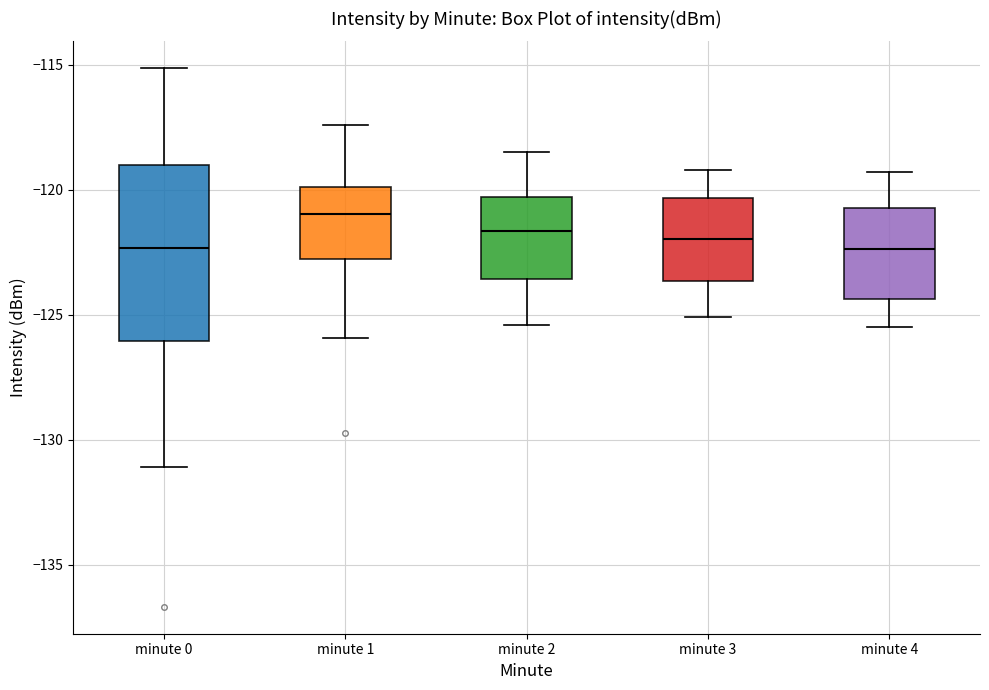

Reading left to right, read every box against the y-axis: the position of its median line, the range the box covers, and the ends of its whiskers. The values are not printed on the chart, so give them approximately, as read against the axis.

minute 0: median -122.5, box -126.0 to -119.0, whiskers -131.0 to -115.0
minute 1: median -121.0, box -122.5 to -120.0, whiskers -126.0 to -117.5
minute 2: median -121.5, box -123.5 to -120.5, whiskers -125.5 to -118.5
minute 3: median -122.0, box -123.5 to -120.5, whiskers -125.0 to -119.0
minute 4: median -122.5, box -124.5 to -120.5, whiskers -125.5 to -119.5